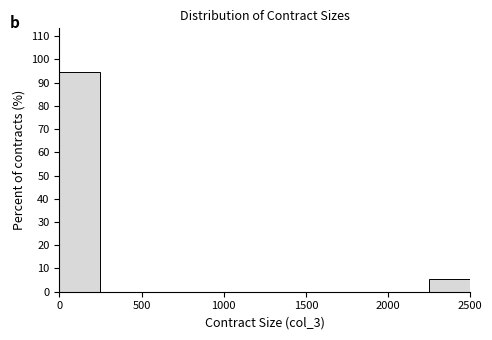

How tall is the bar that spans 2250 to 2500 on the x-axis? The values are not printed on the chart, so give them approximately, as read against the axis.

6